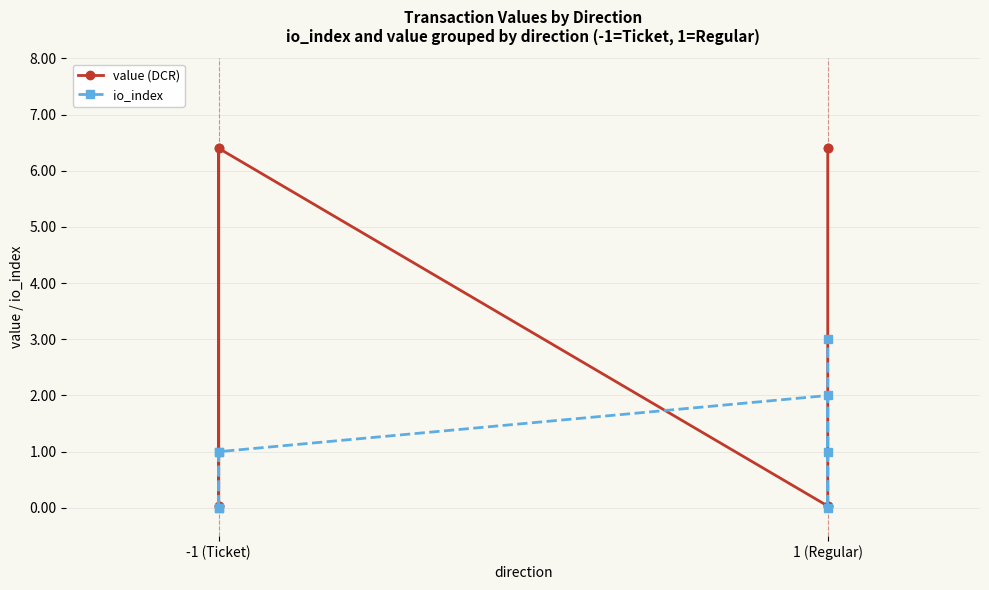

Which series has the largest range (max minus min)?

value (DCR)